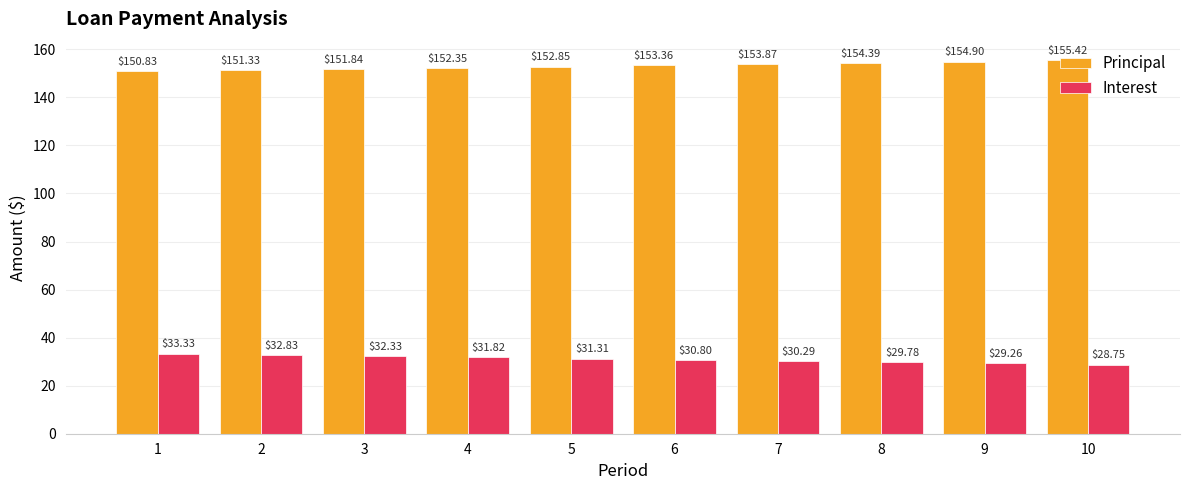

What is the spread (max minus min) of values at 7?

123.6